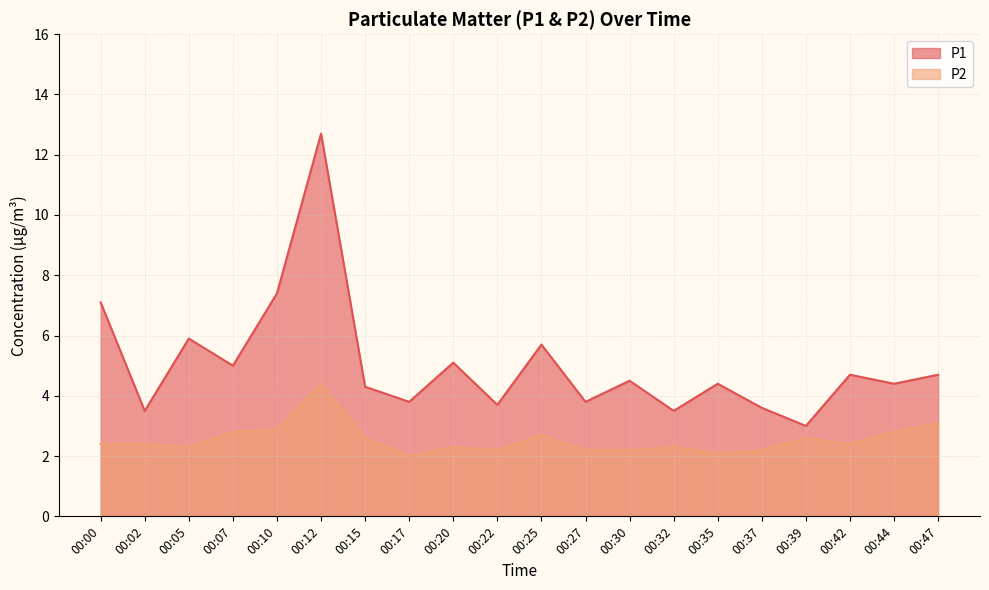

Reading right to left, transcribe all the data shown in this chart.

P1: 4.7	4.4	4.7	3.0	3.6	4.4	3.5	4.5	3.8	5.7	3.7	5.1	3.8	4.3	12.7	7.4	5.0	5.9	3.5	7.1
P2: 3.1	2.8	2.4	2.6	2.2	2.1	2.3	2.2	2.2	2.7	2.2	2.3	2.0	2.6	4.4	2.9	2.8	2.3	2.4	2.4